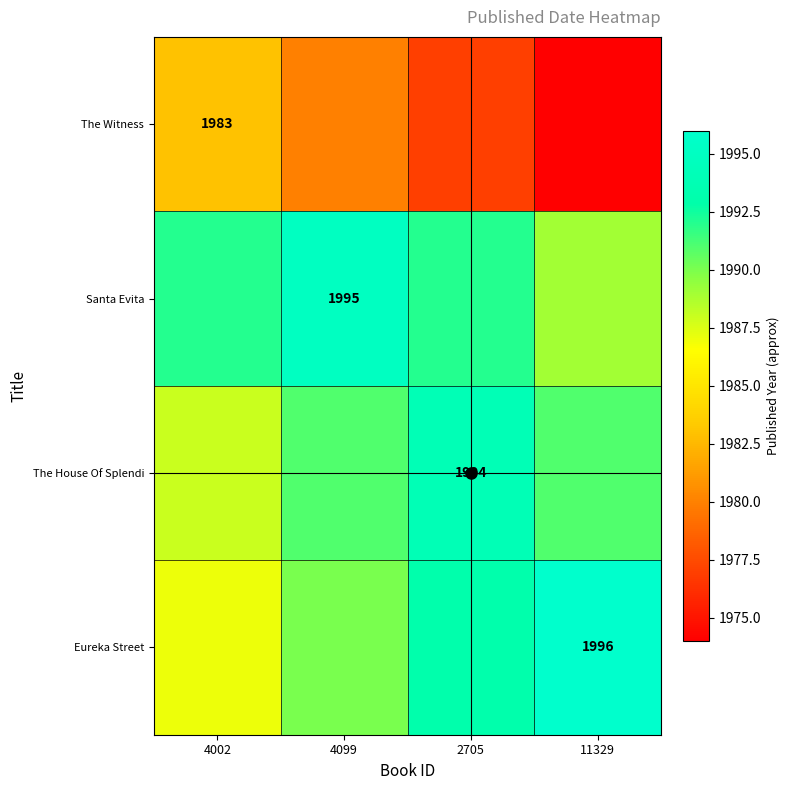

Rank the categories by The House Of Splendi value from highest to lowest.

2705, 4099, 11329, 4002